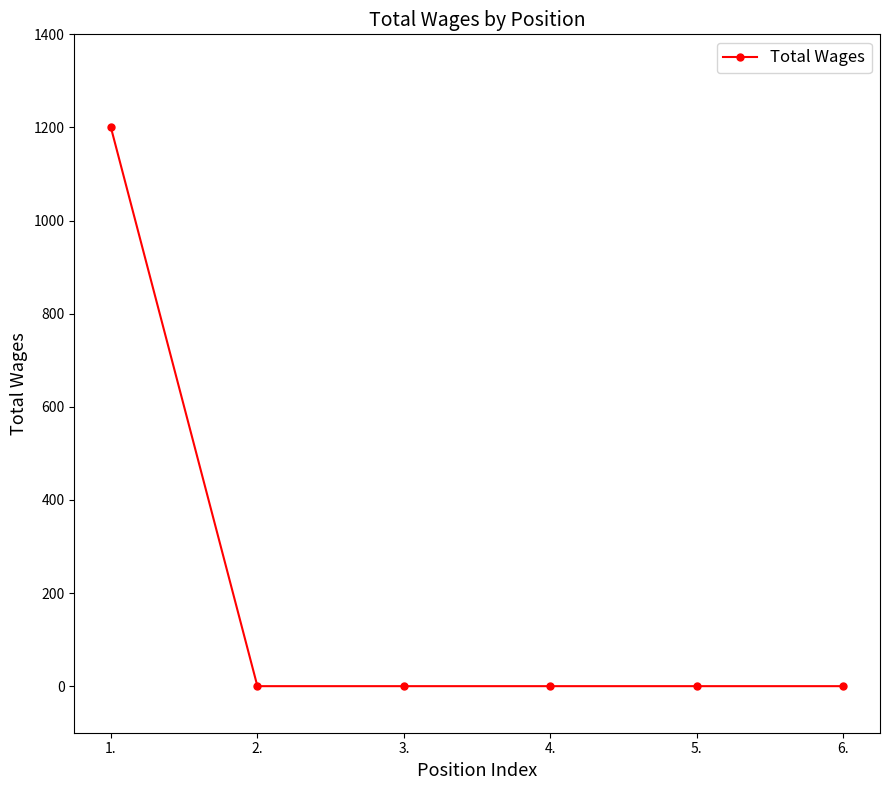

Reading right to left, extract all data points from this chart.

0	0	0	0	0	1200